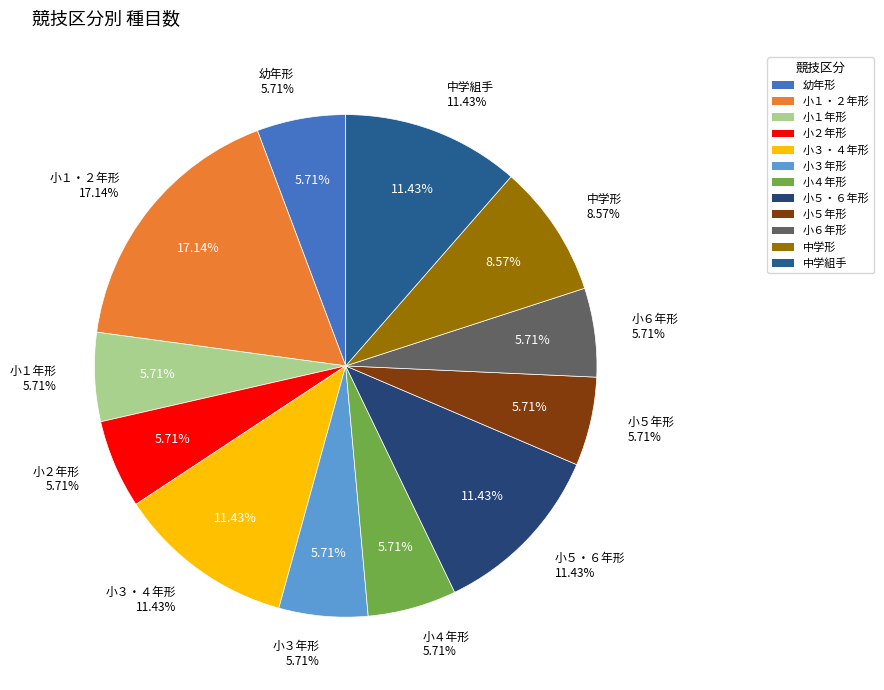

To the nearest percent, what percentage of the pie is 小４年形?

6%